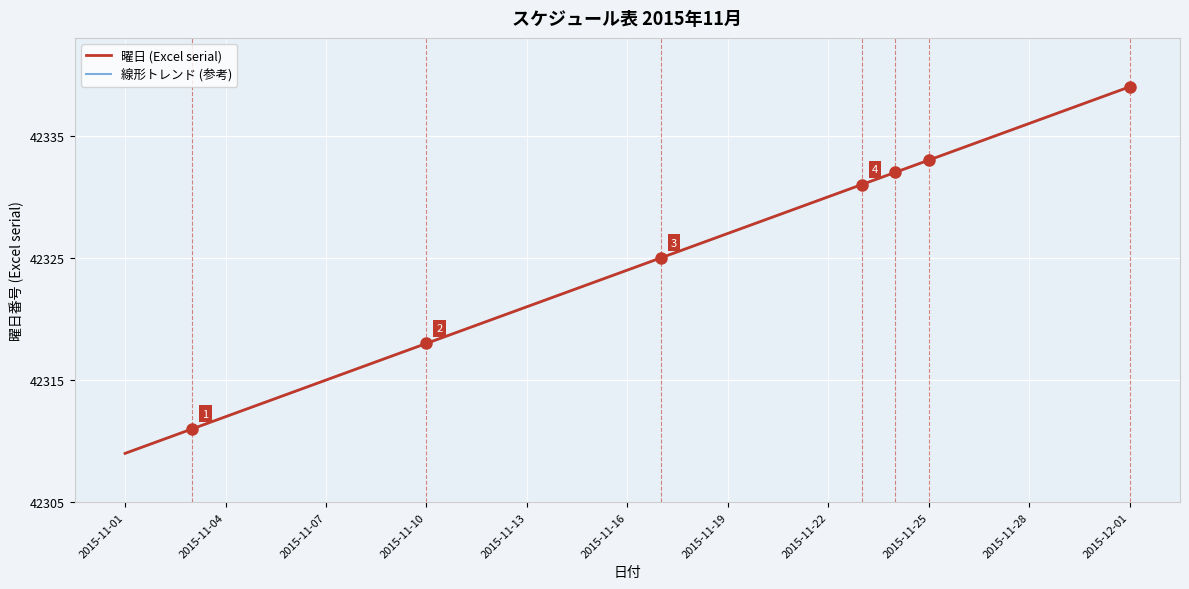

At 2015-12-01, list the series in order from largest to smallest.

曜日 (Excel serial), 線形トレンド (参考)